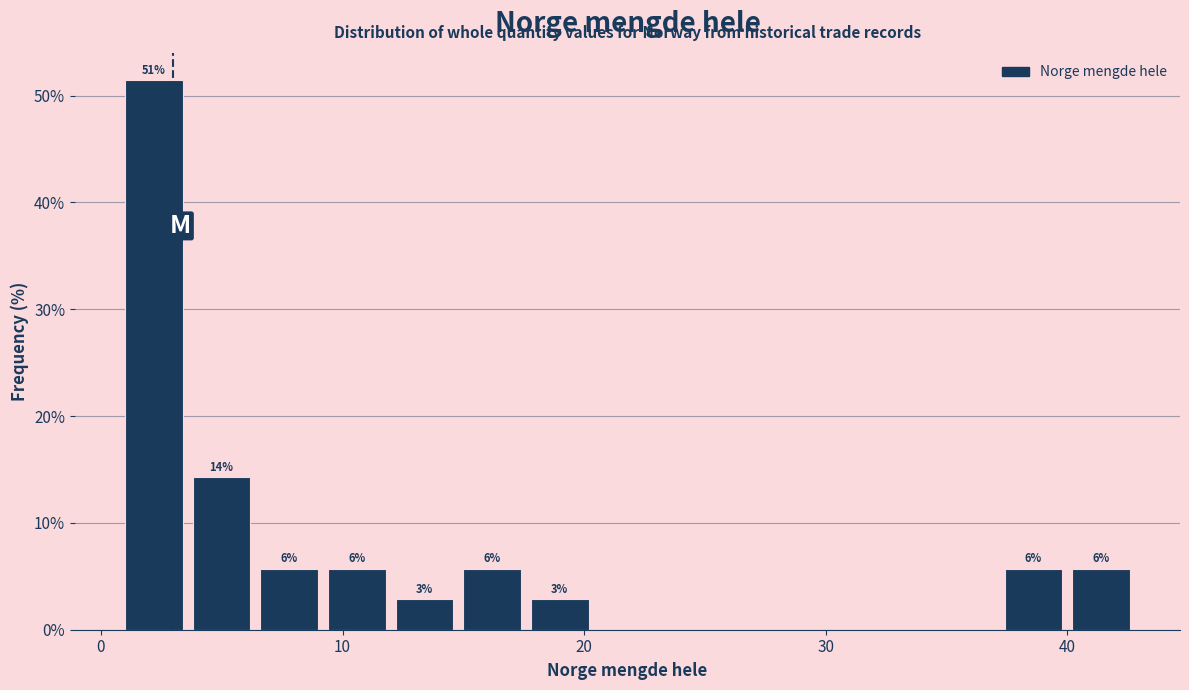

Around what value on the x-axis is the tallest bar? Give the approximate position of its centre, as read against the axis.

2